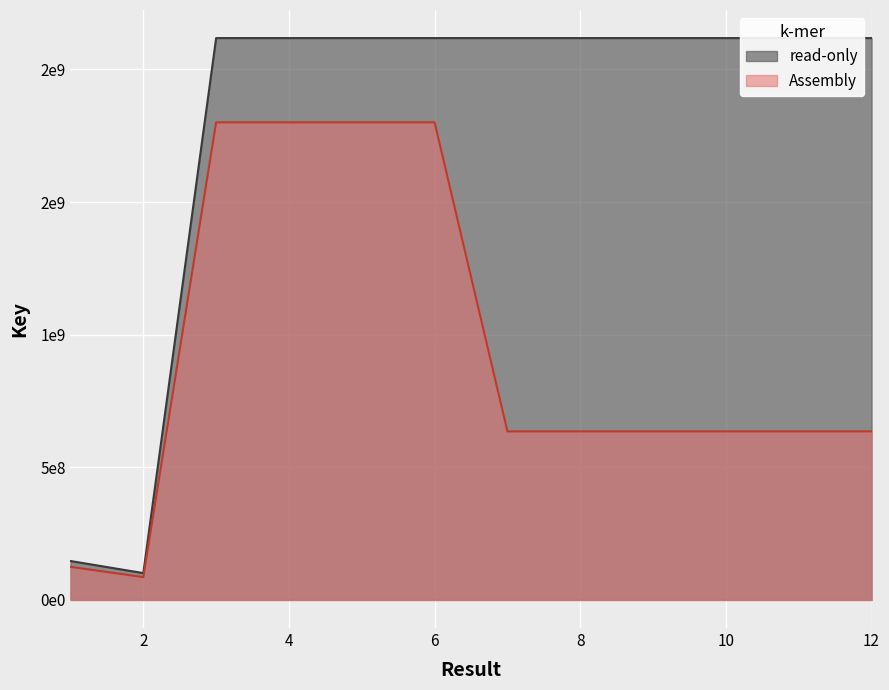

Does the chart display data point markers on the line(s)?

No